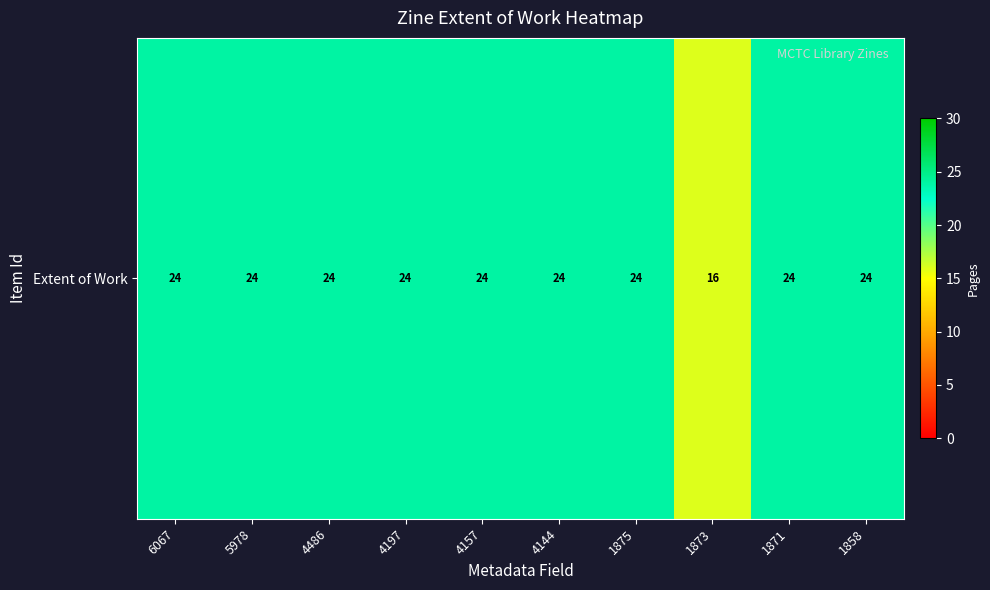

Rank the categories by value from lowest to highest.

1873, 6067, 5978, 4486, 4197, 4157, 4144, 1875, 1871, 1858